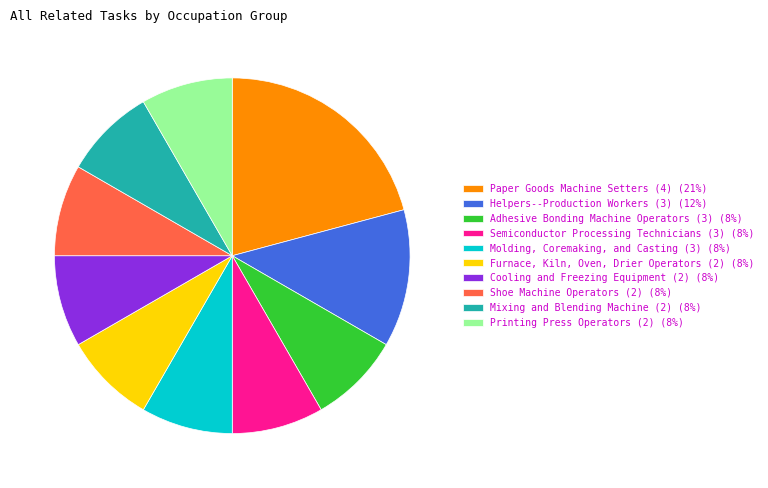

Does Molding, Coremaking, and Casting (3) account for over 50% of the chart?

No